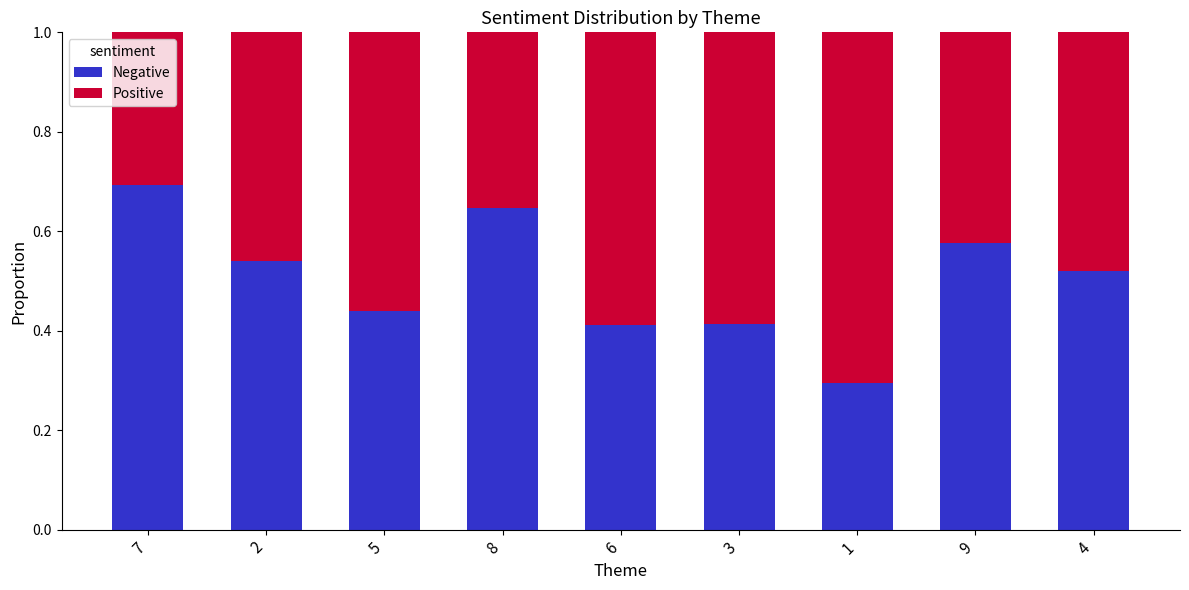

How many series are shown in this chart?

2